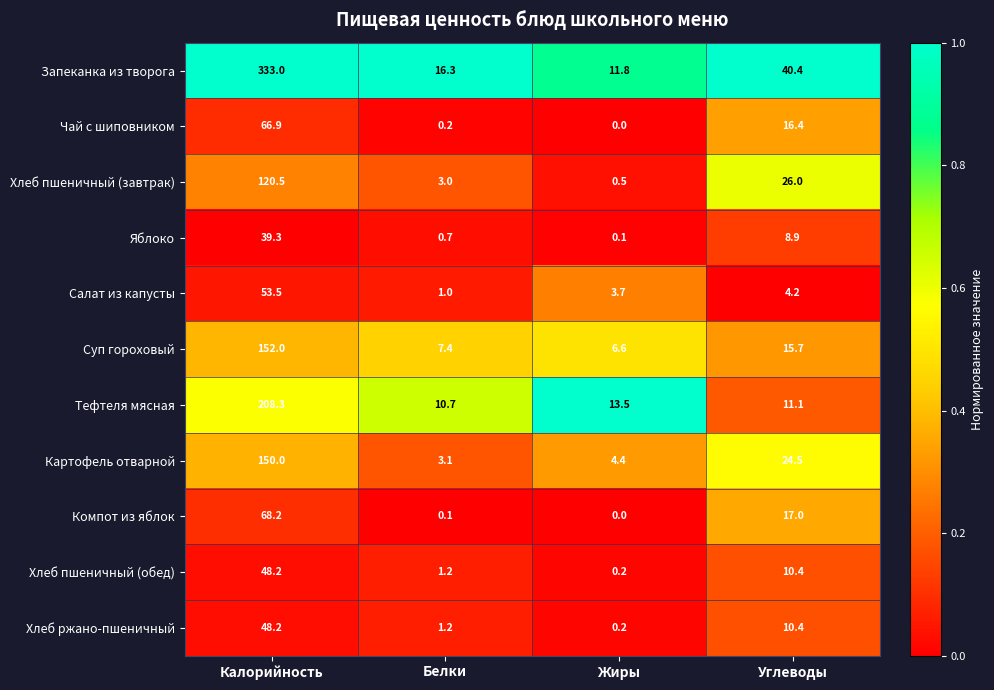

How many values in the Картофель отварной series are below 24?

2